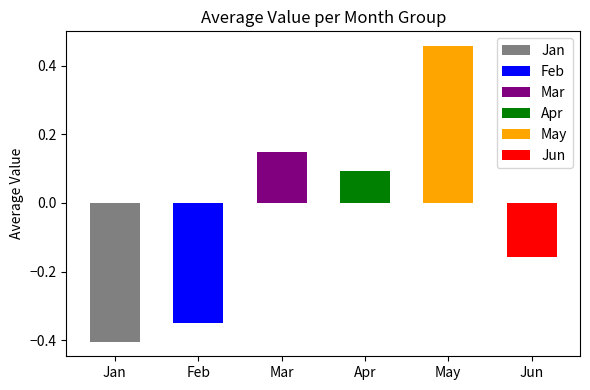

What is the difference between the highest and lowest values at pct25?

0.8